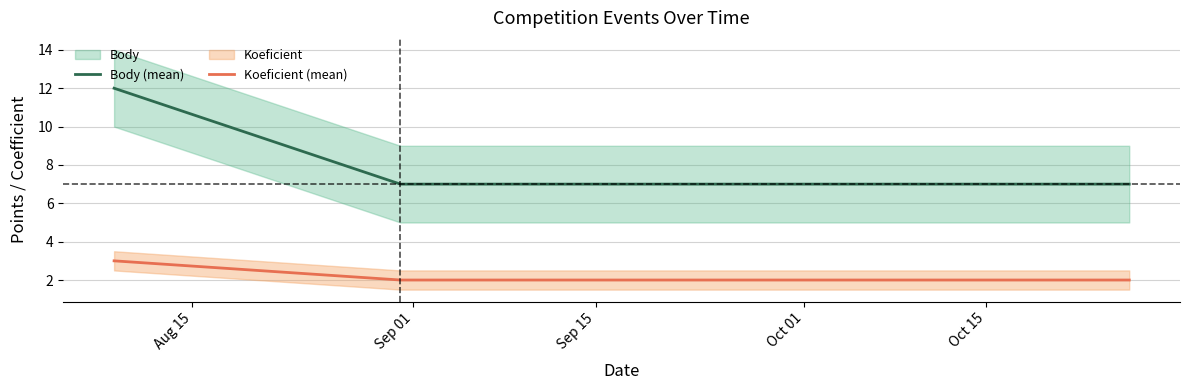

What is the maximum value for Koeficient (mean)?

3